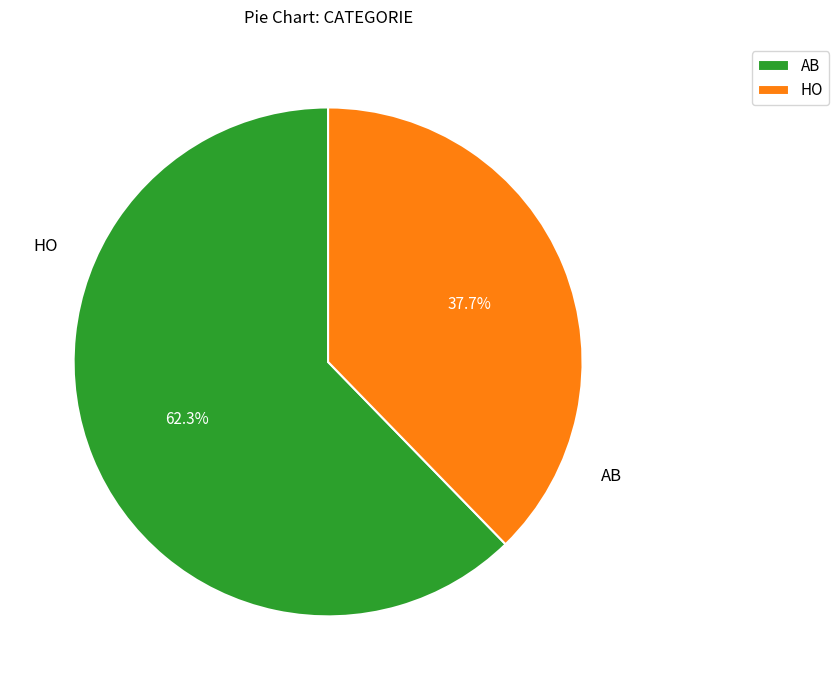

Is there any slice that represents more than half of the pie?

Yes